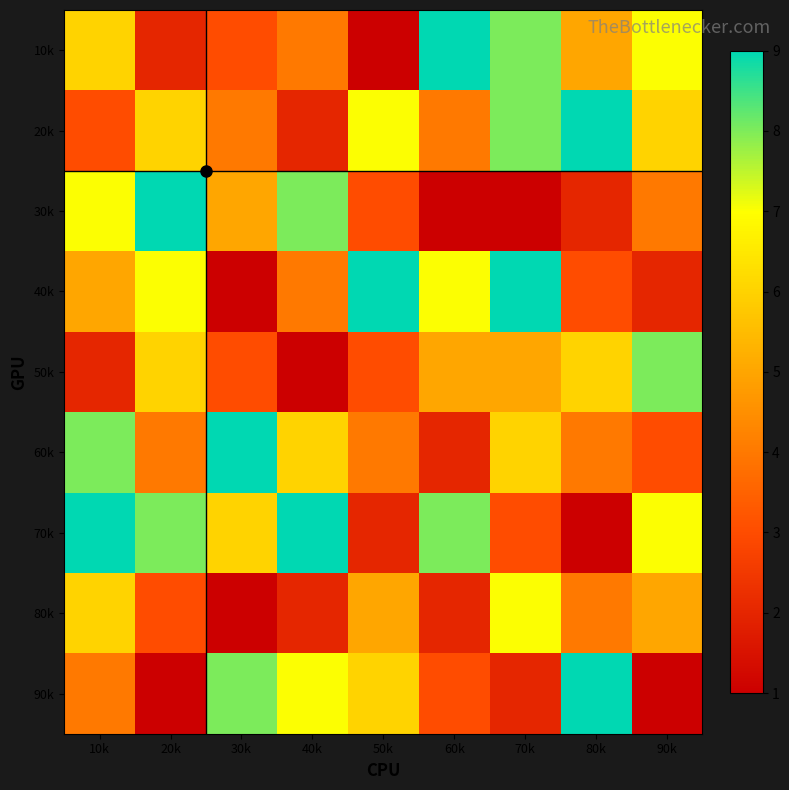

Rank the series at 80k from lowest to highest value.

70k, 30k, 40k, 60k, 80k, 10k, 50k, 20k, 90k